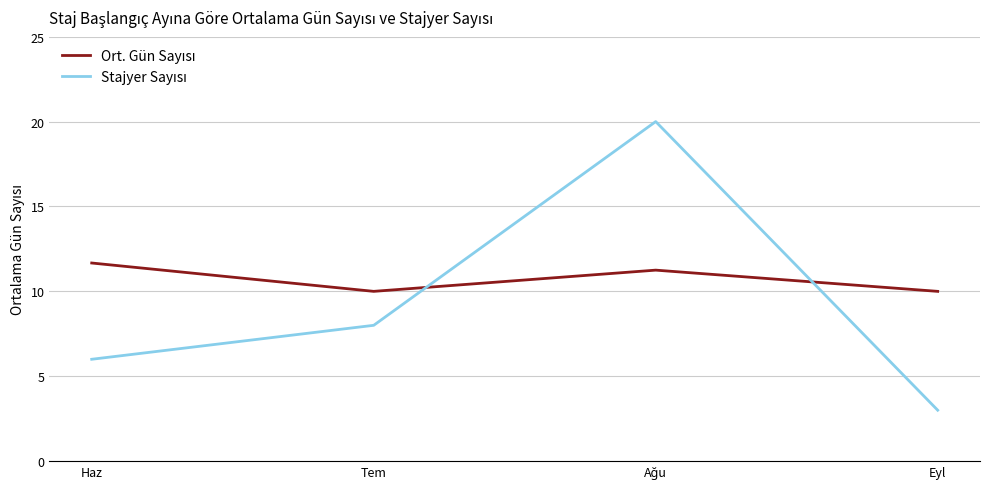

What is the total value across all series at Eyl?

13.0